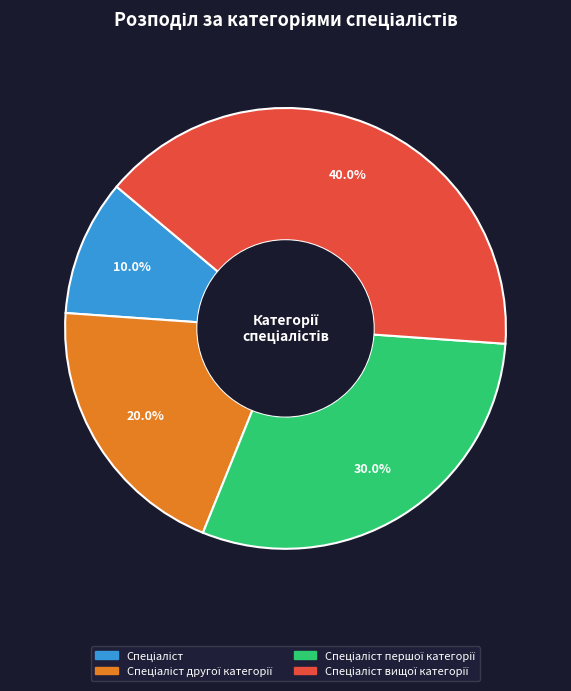

Does any single category account for the majority?

No